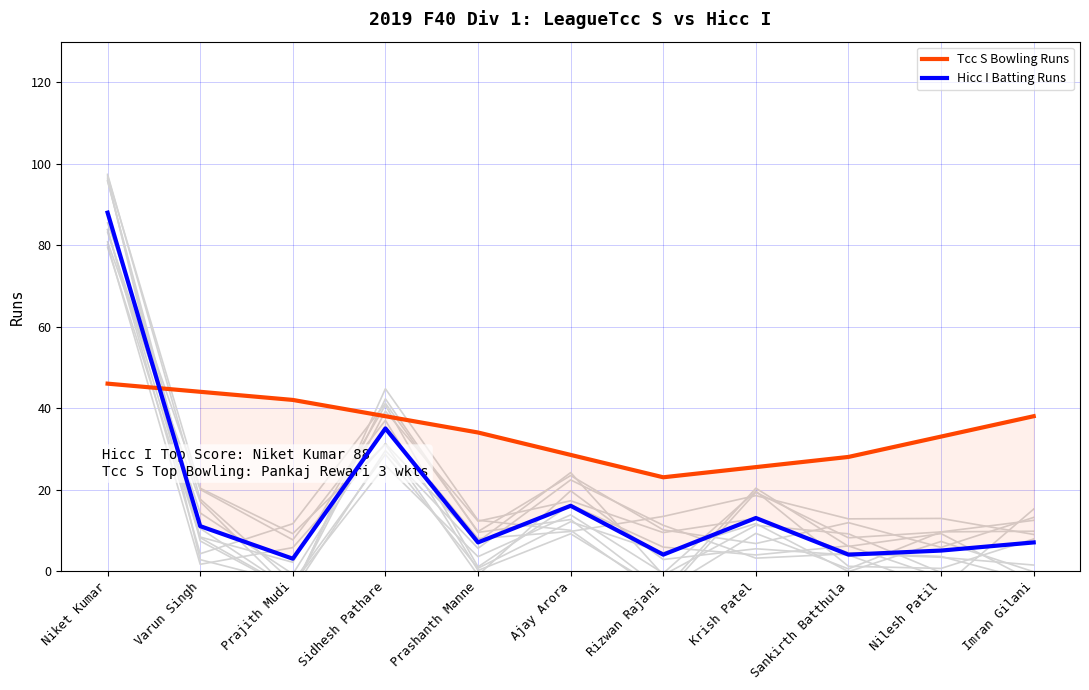

Which series changed the most between Prashanth Manne and Sankirth Batthula?

Tcc S Bowling Runs